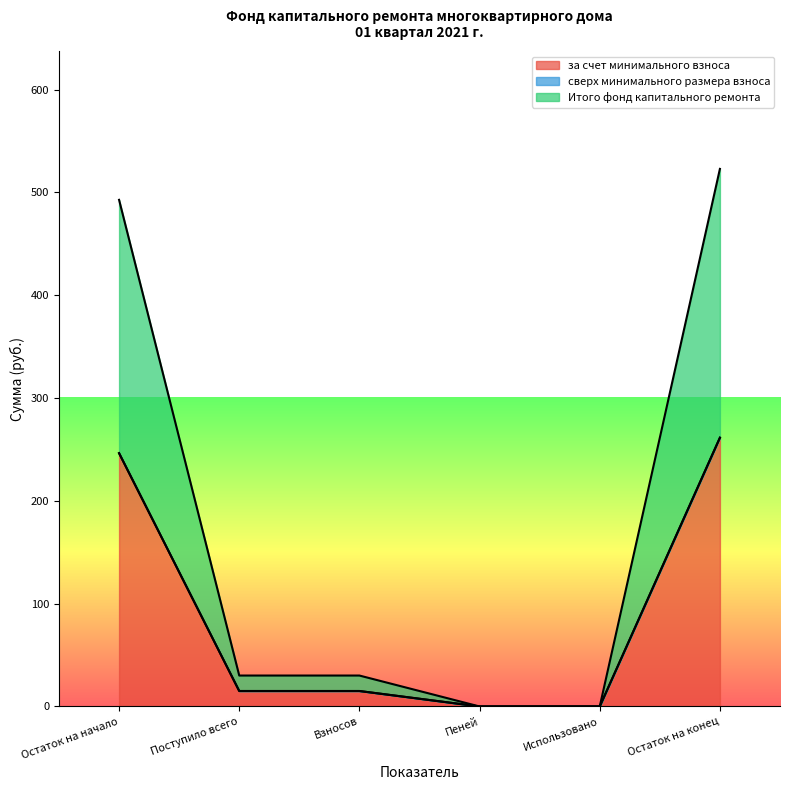

At which category does the chart reach its minimum across all series?

Пеней